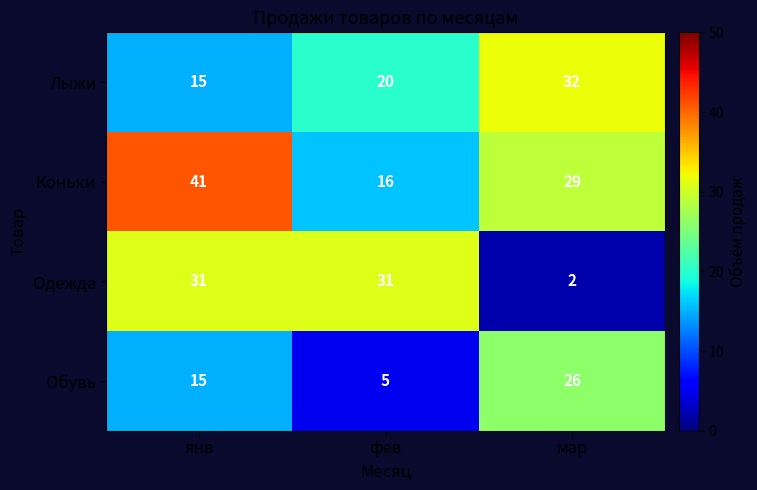

How many Одежда values are between 2 and 31?

3